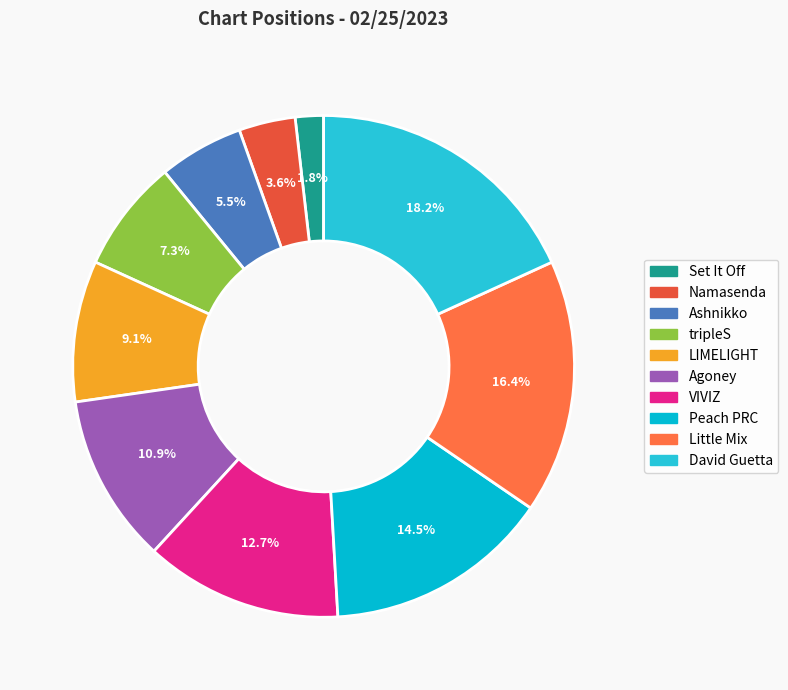

True or false: Namasenda accounts for 4% of the total.

True